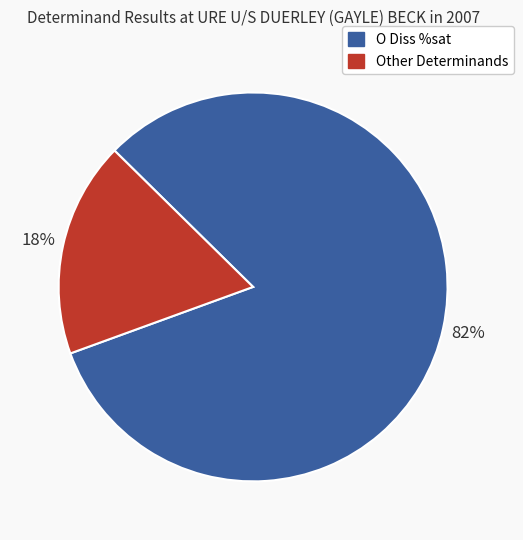

Is there any slice that represents more than half of the pie?

Yes